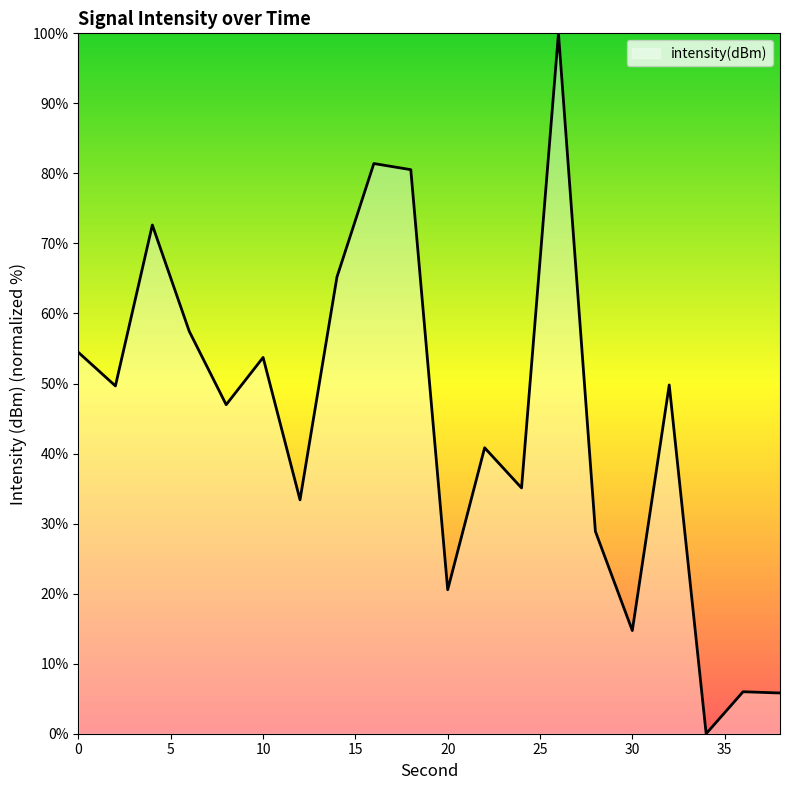

What is the difference between the maximum and minimum values?

100.0